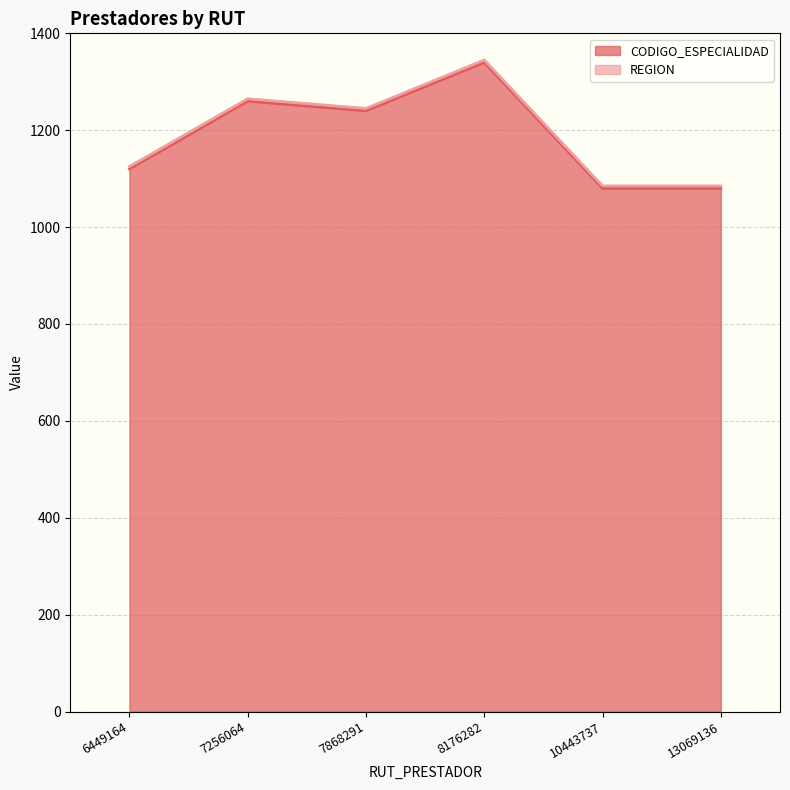

What is the maximum value shown in the chart?

1340